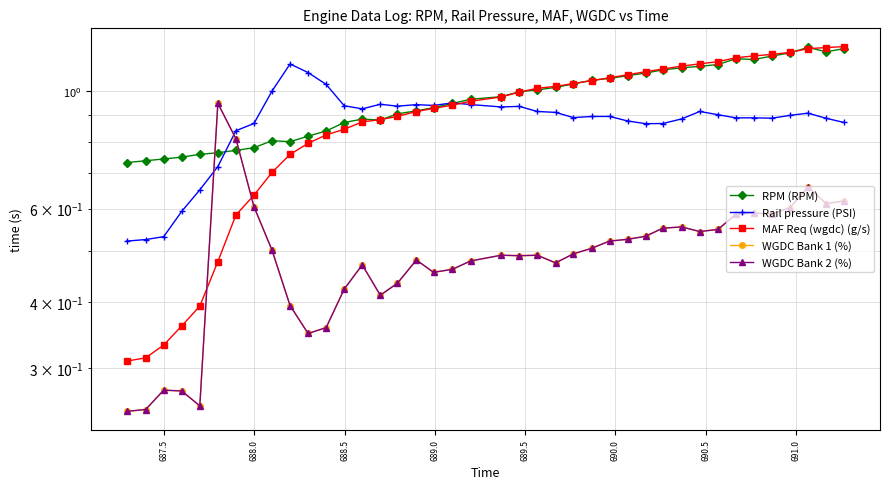

True or false: Rail pressure (PSI) has more than 1 interior local peaks.

True